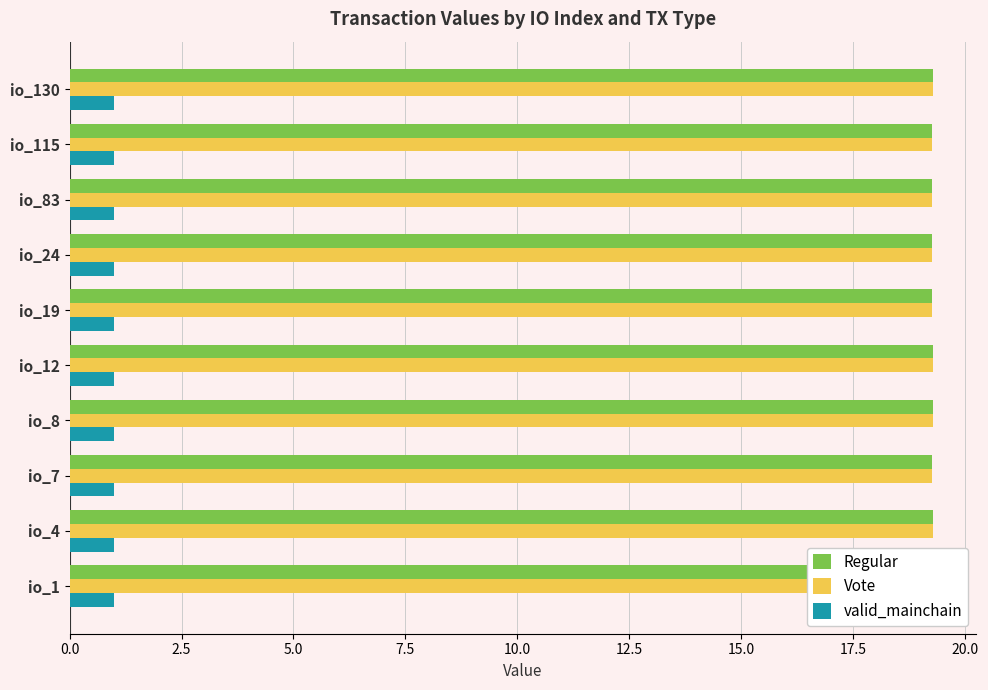

What is the highest value of the Vote series?

19.3